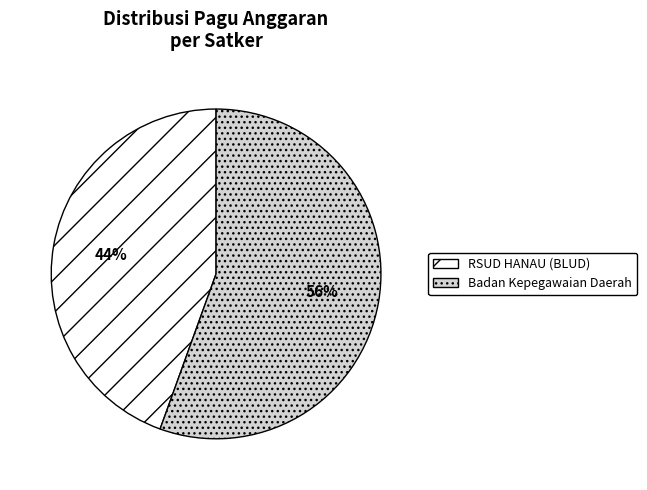

Which slice is the smallest?

RSUD HANAU (BLUD)